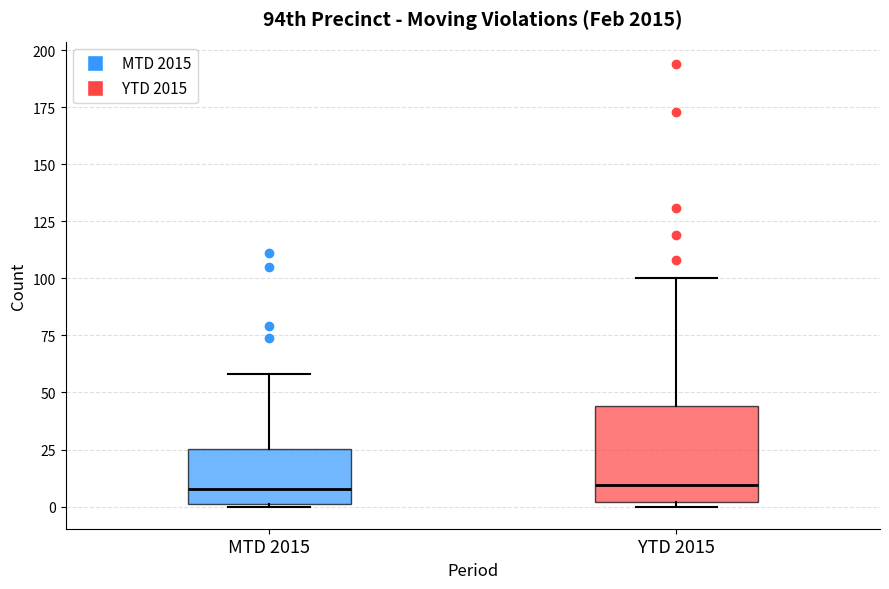

Reading left to right, transcribe this box plot: for each box, give where its median line is, the range the box spans, and where its two whiskers end, as read against the y-axis. The values are not printed on the chart, so give them approximately, as read against the axis.

MTD 2015: median 10, box 0 to 25, whiskers 0 to 60
YTD 2015: median 10, box 0 to 45, whiskers 0 (just below the box's lower edge) to 100